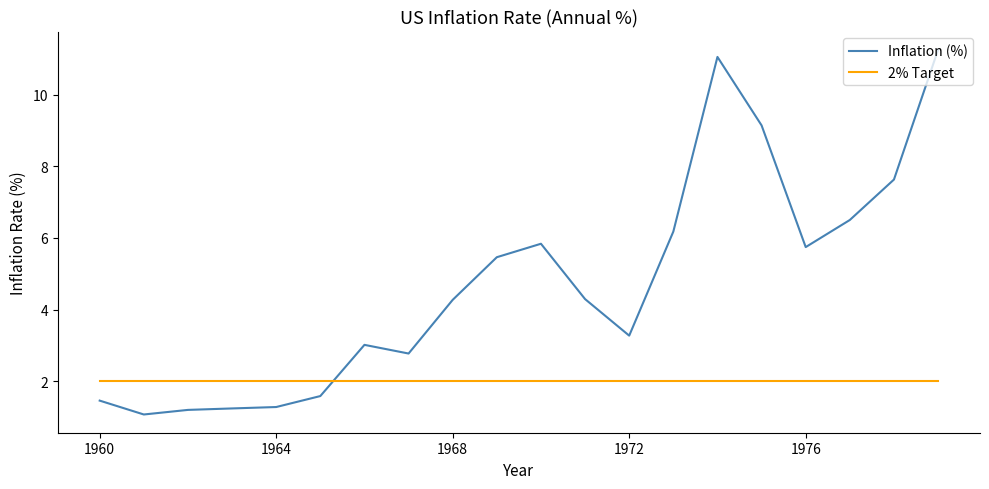

In Inflation (%), how many points are higher than both neighbors (excluding endpoints)?

3